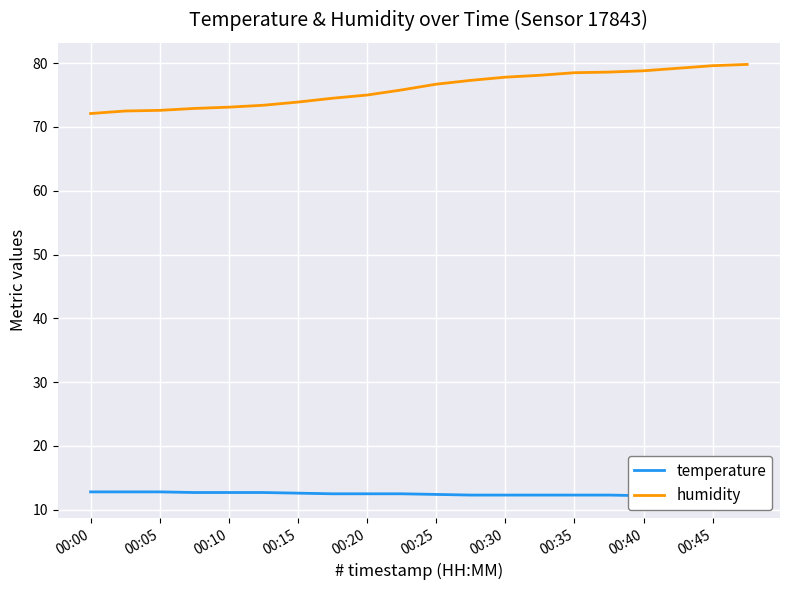

Rank the series by their maximum value, from highest to lowest.

humidity, temperature